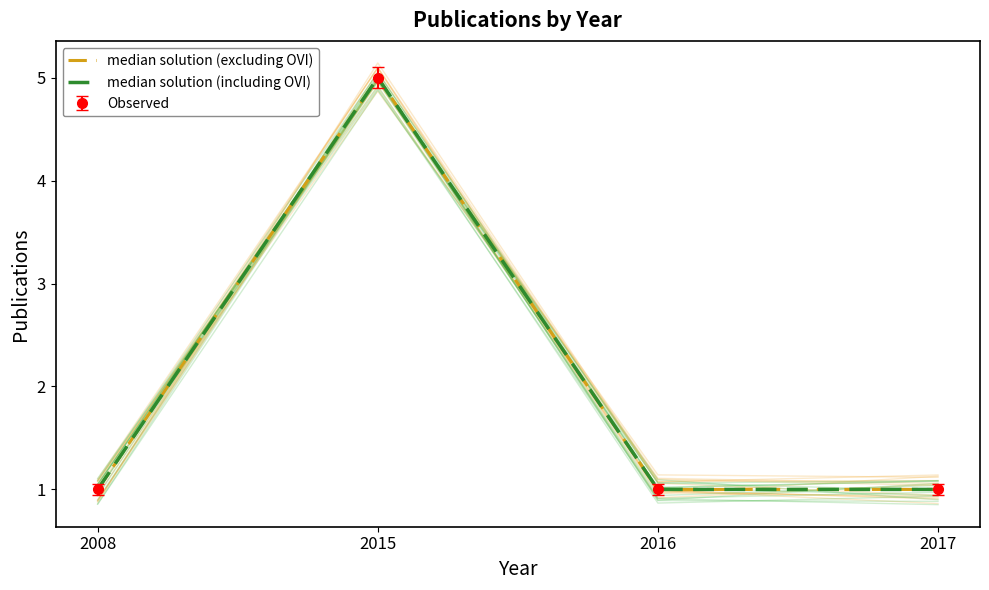

At which category is the sum across all series the highest?

2015